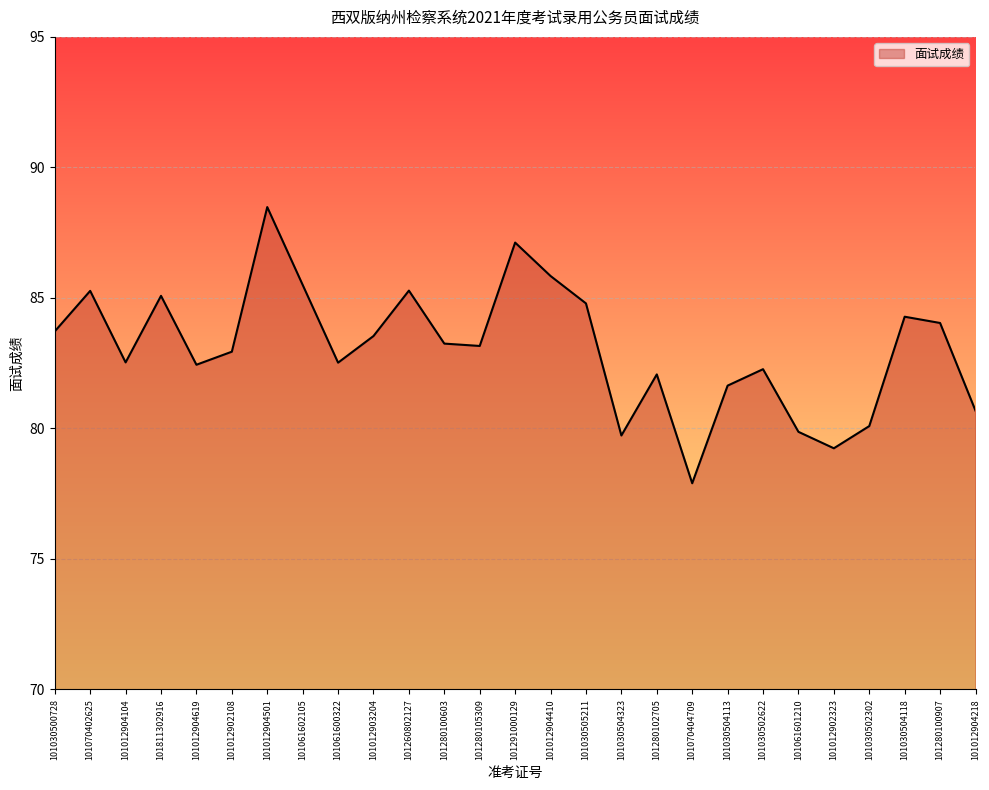

What is the ratio of the value at 101030504323 to the value at 101012904619?

1.0